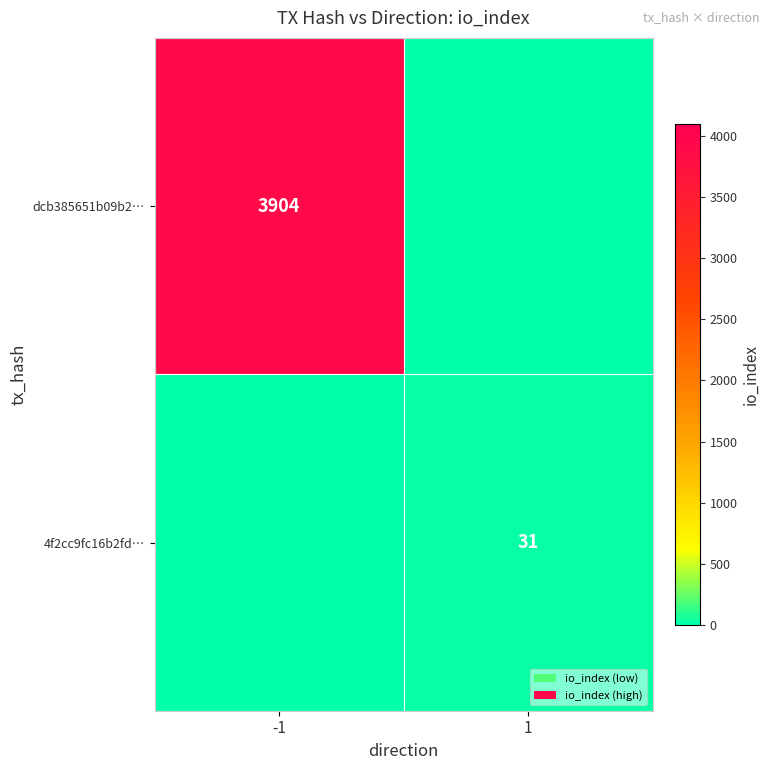

How many categories are shown in the chart?

2